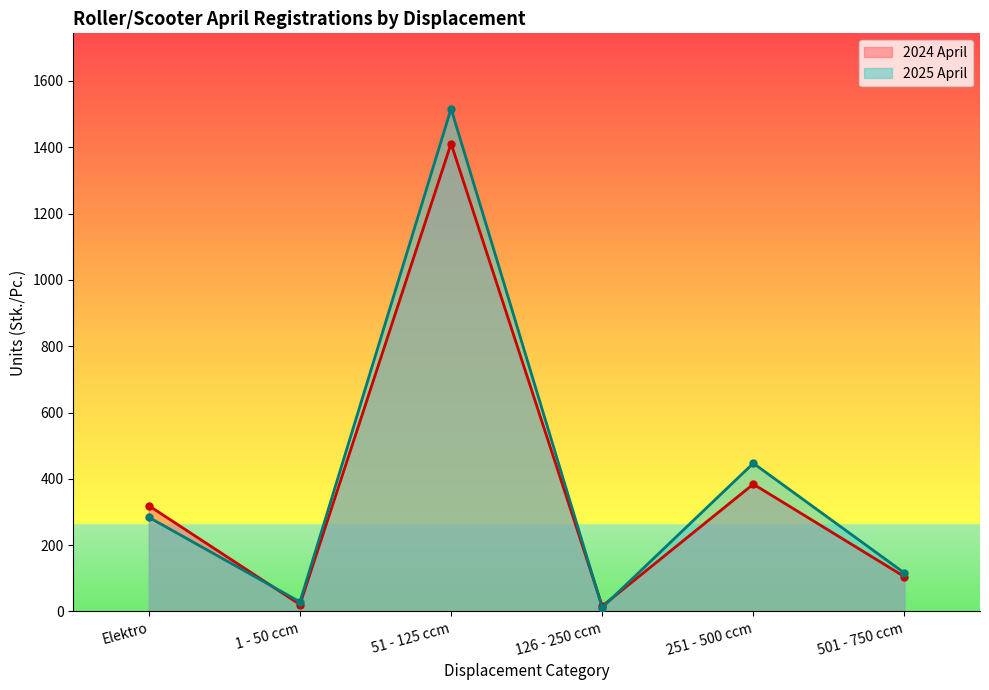

Rank the series at 1 - 50 ccm from highest to lowest value.

2025 April, 2024 April